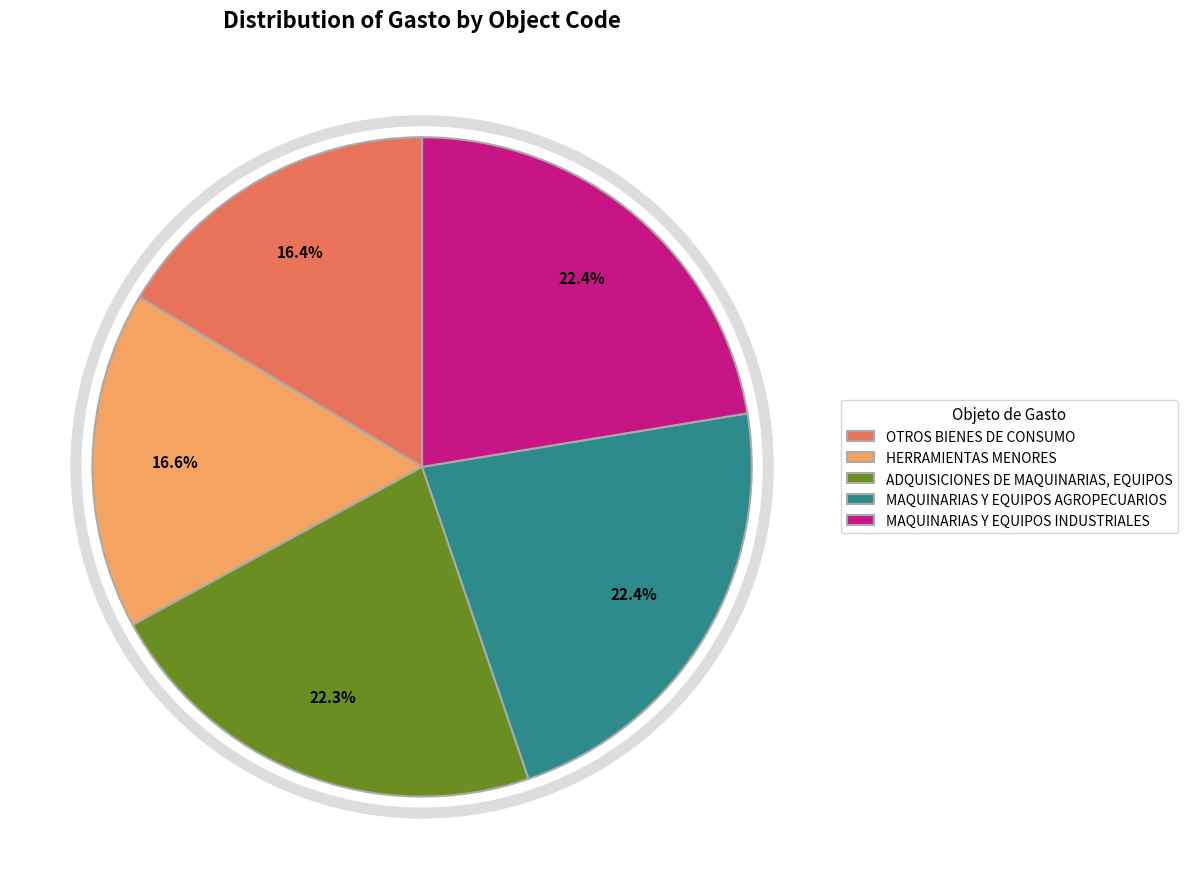

To the nearest percent, what is the combined percentage of OTROS BIENES DE CONSUMO and MAQUINARIAS Y EQUIPOS AGROPECUARIOS?

39%